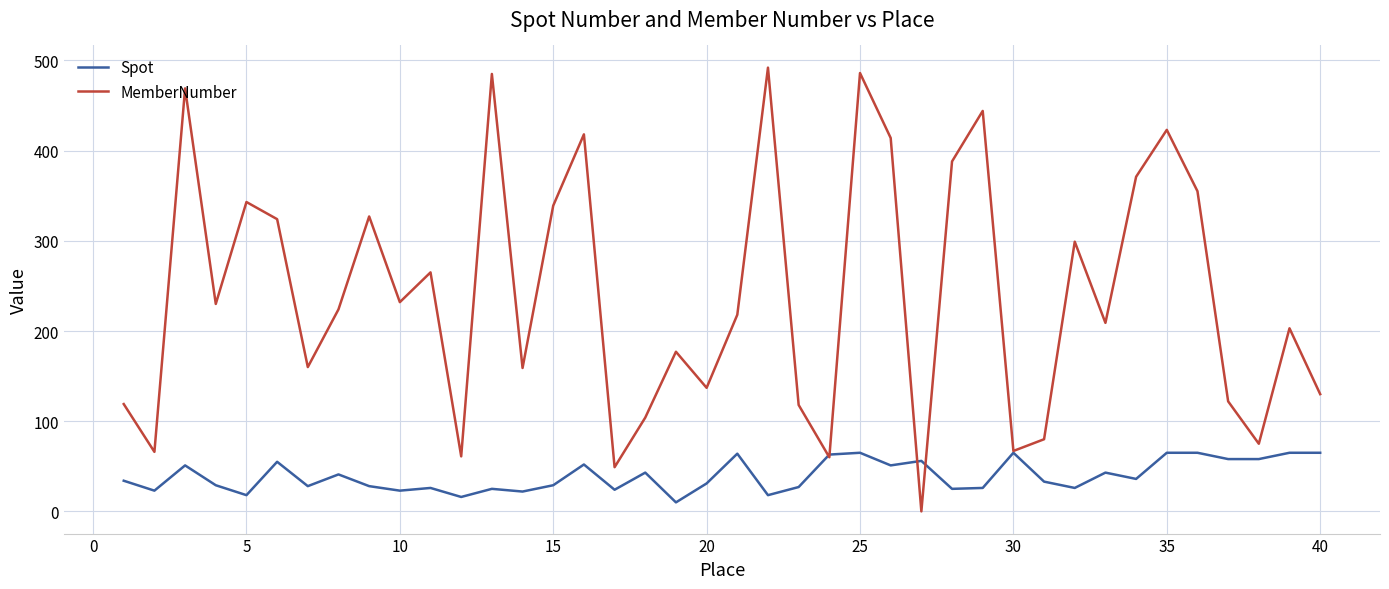

What is the greatest value displayed?

492